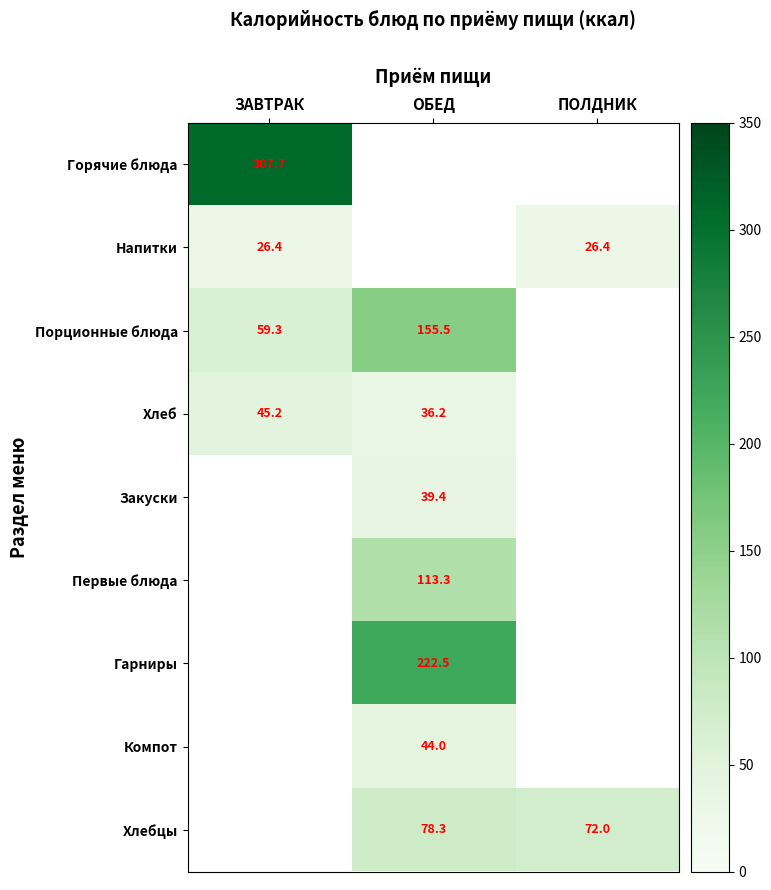

The value of Хлебцы at ПОЛДНИК is 96.4. True or false?

False